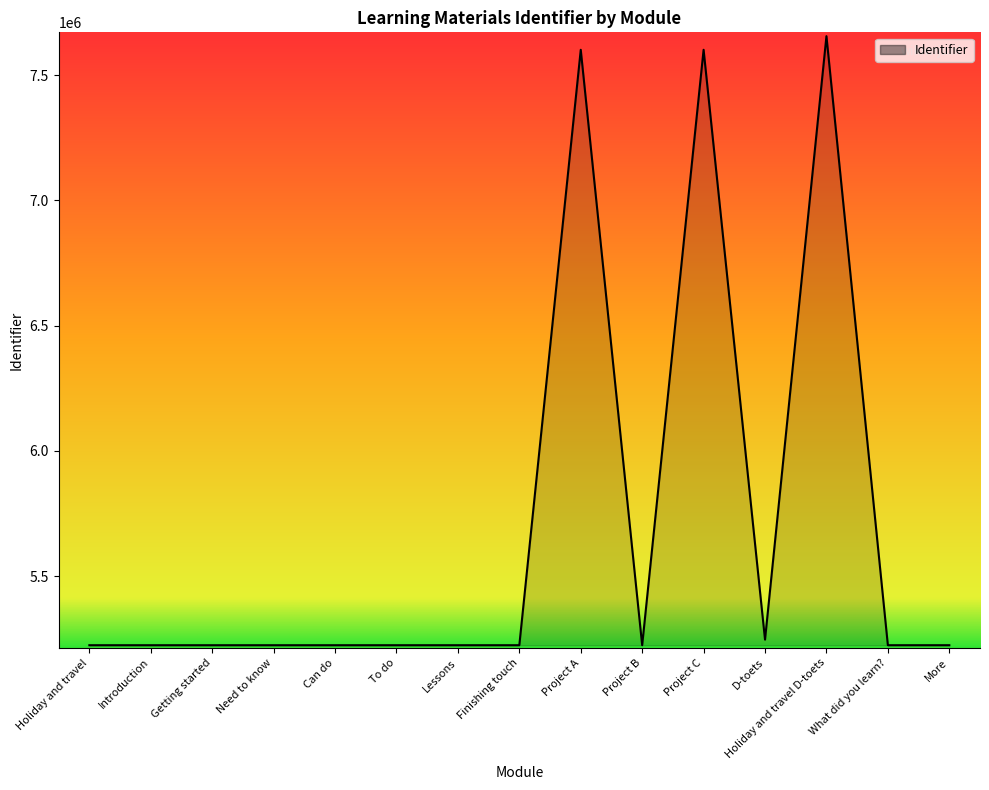

What is the difference between the maximum and minimum values?

2431552